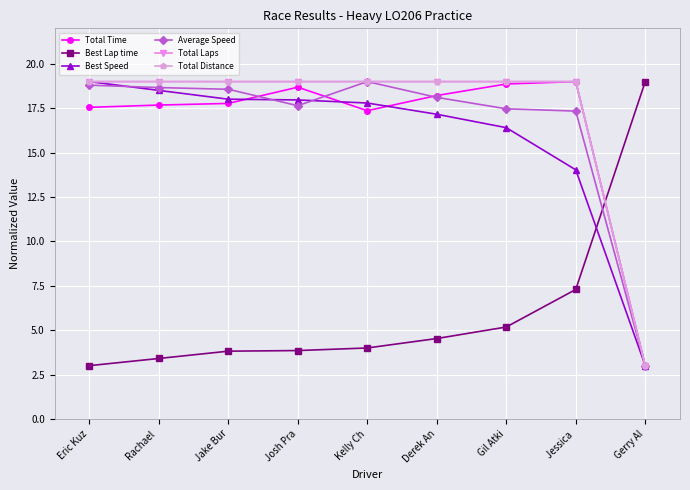

Is the value of Total Laps at Gil Atki greater than the value of Best Speed at Kelly Ch?

Yes